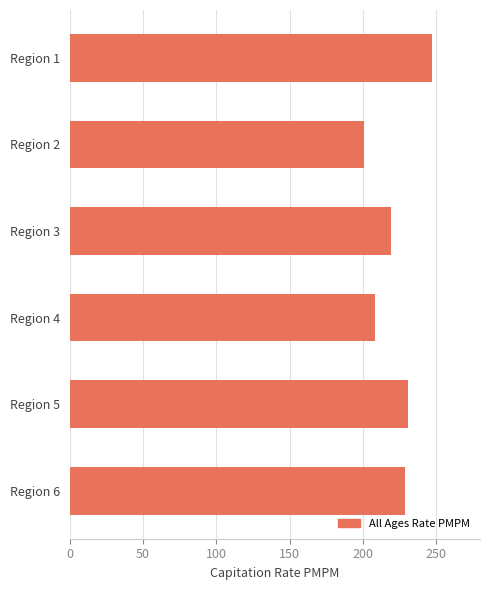

Read the value at Region 1.

247.1